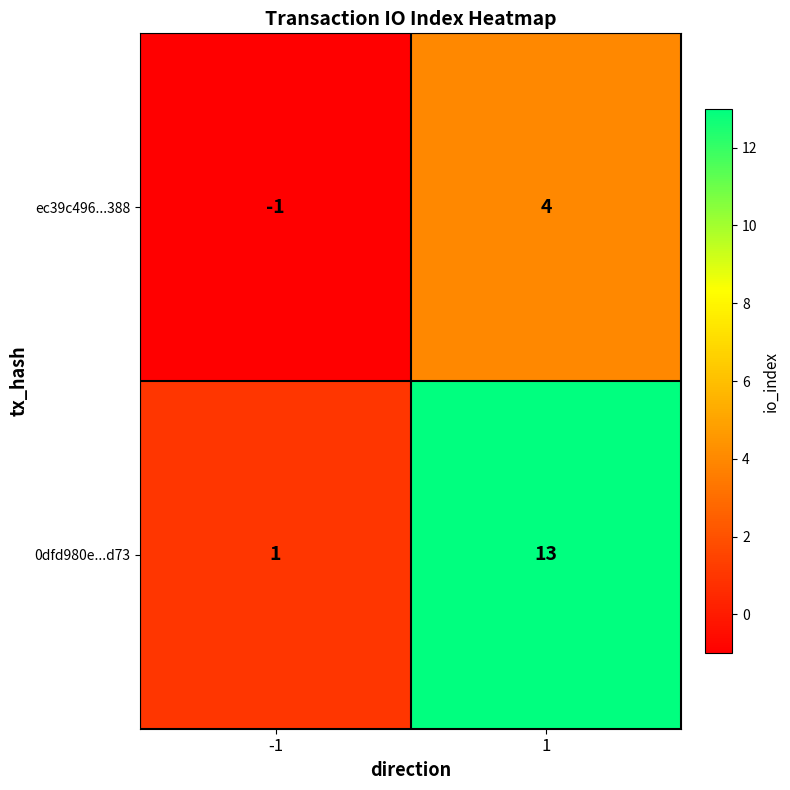

At 1, list the series in order from smallest to largest.

ec39c496...388, 0dfd980e...d73